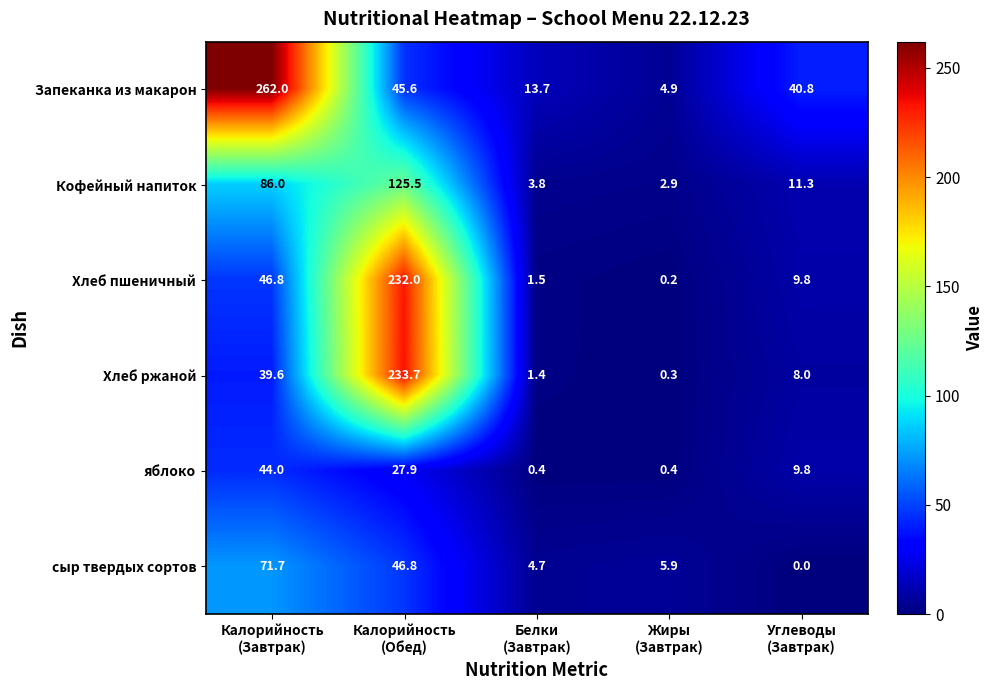

What is the average value of the Хлеб ржаной series?

56.6